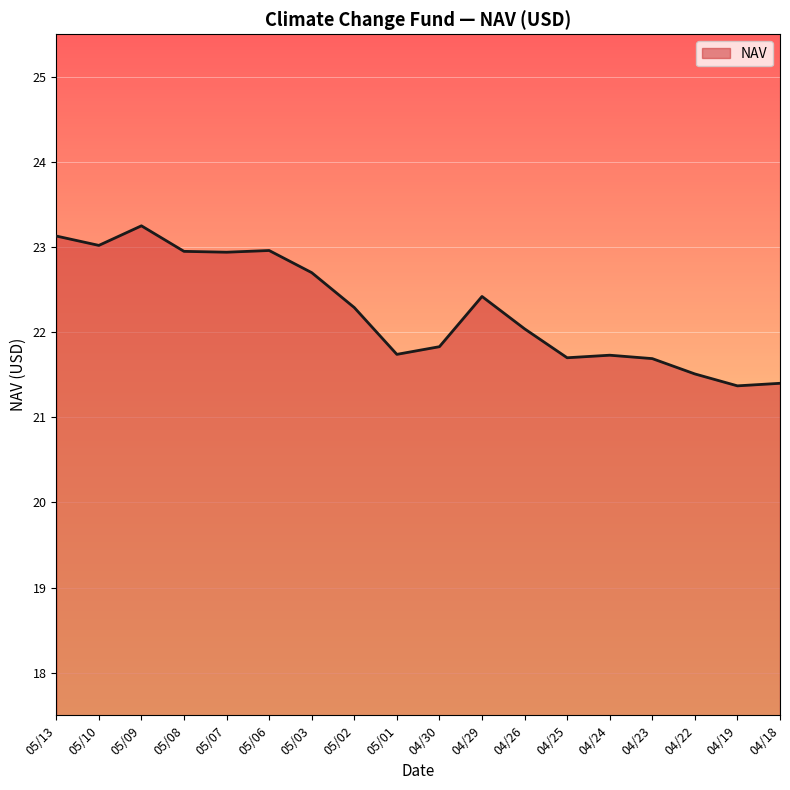

How many values are below 22?

8